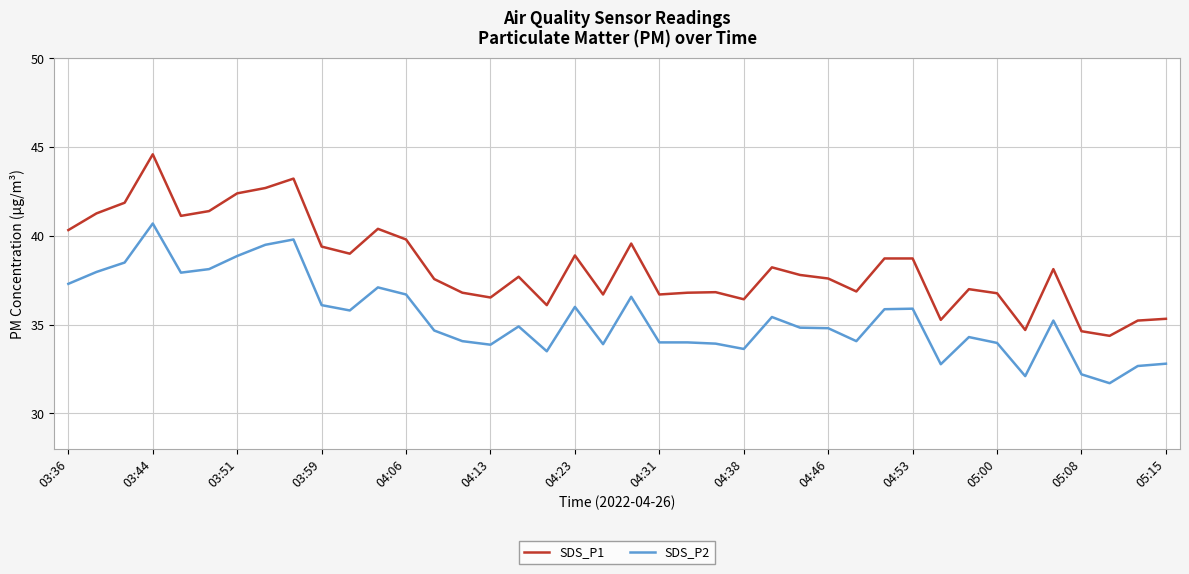

List the series in order of their overall mean, highest first.

SDS_P1, SDS_P2